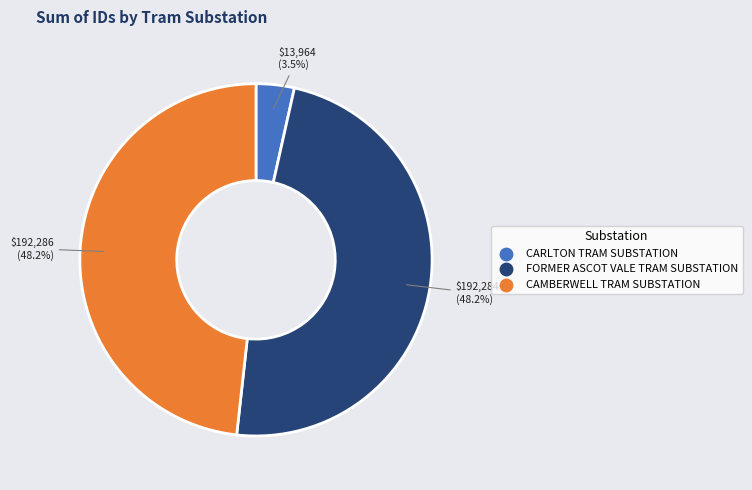

To the nearest percent, what percentage of the pie is CAMBERWELL TRAM SUBSTATION?

48%